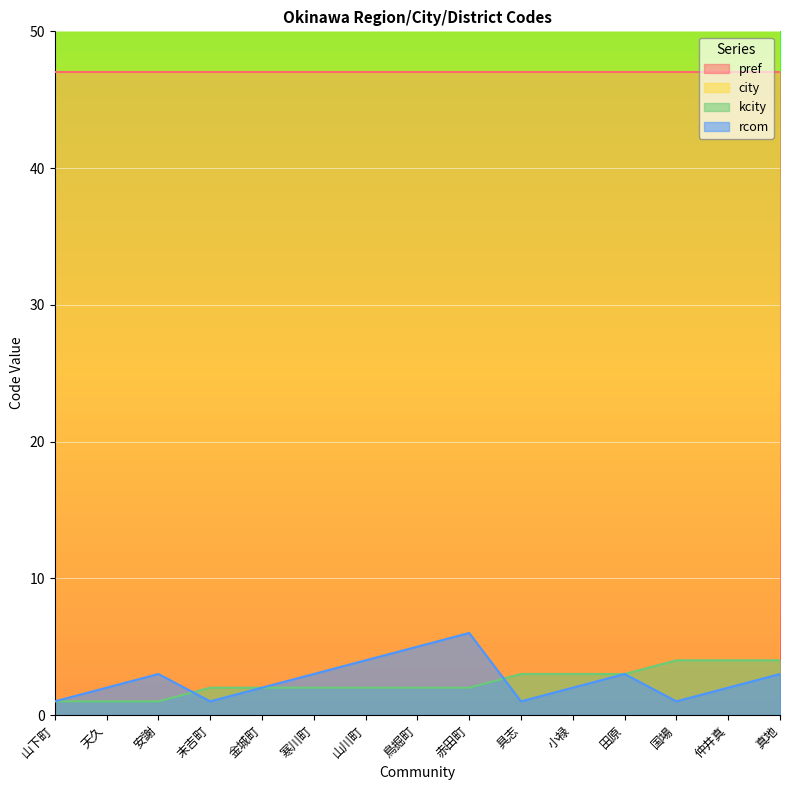

What is the label of the 8th point from the right?

鳥掘町